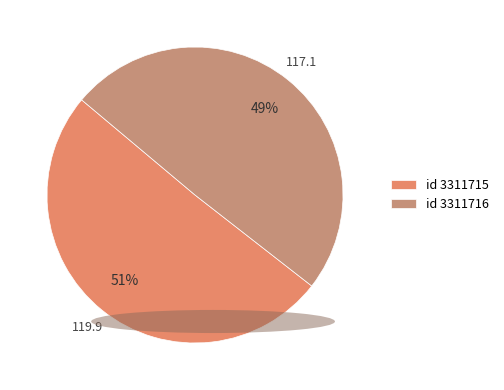

Count the number of slices in the pie.

2